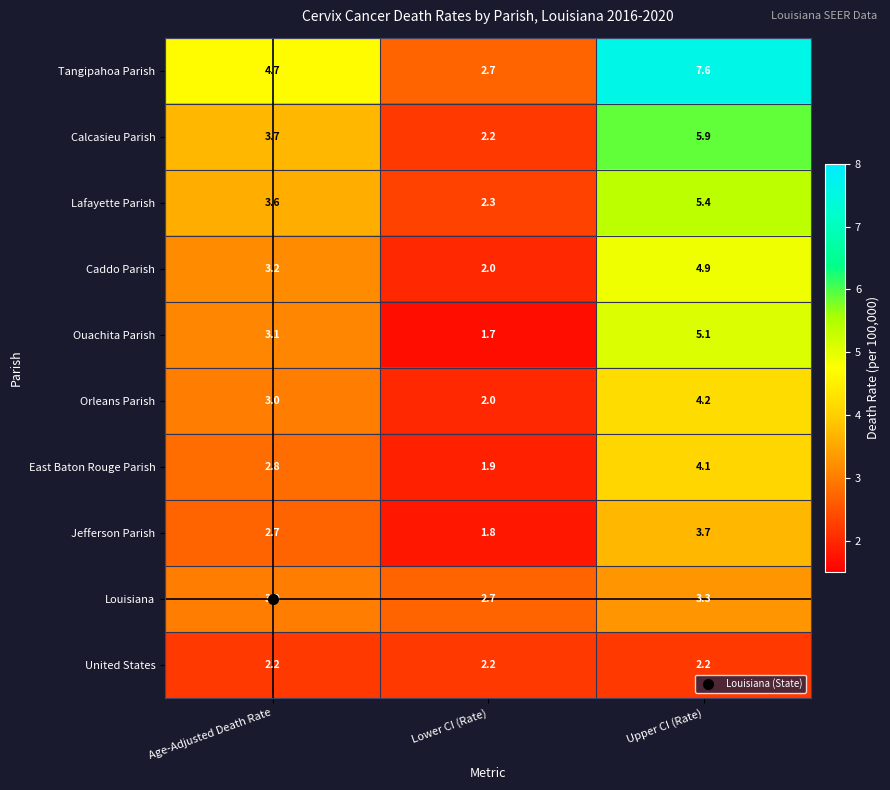

Which series has the largest total across all categories?

Tangipahoa Parish